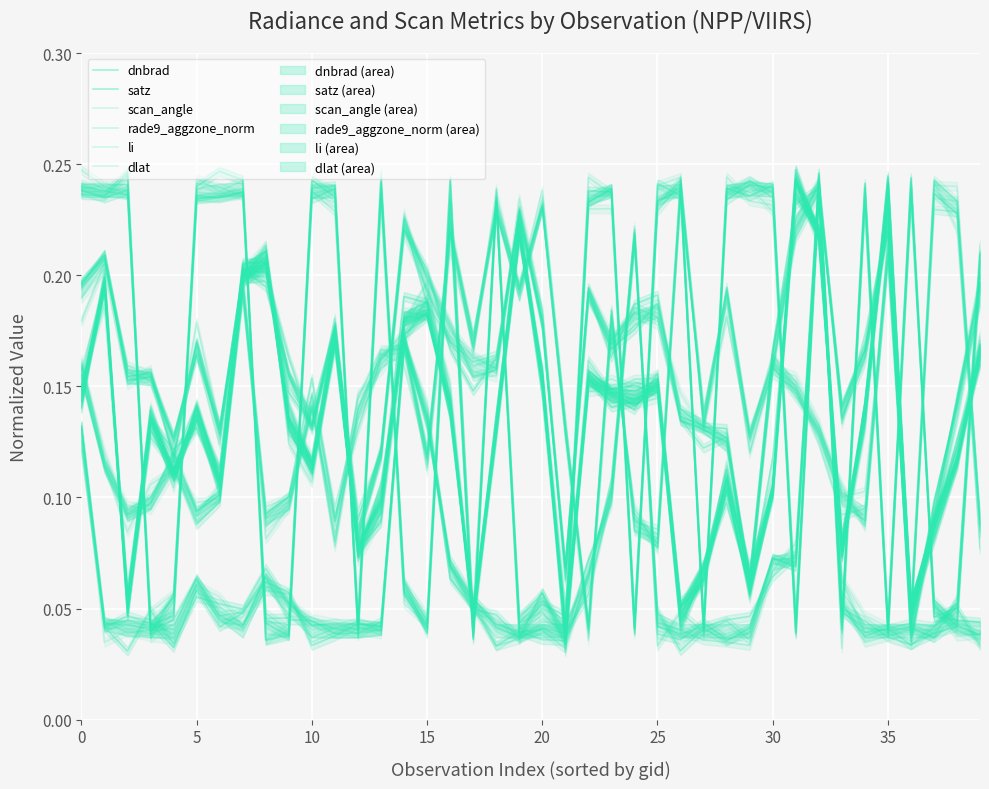

The rade9_aggzone_norm series shows 0.2 at 9. True or false?

True